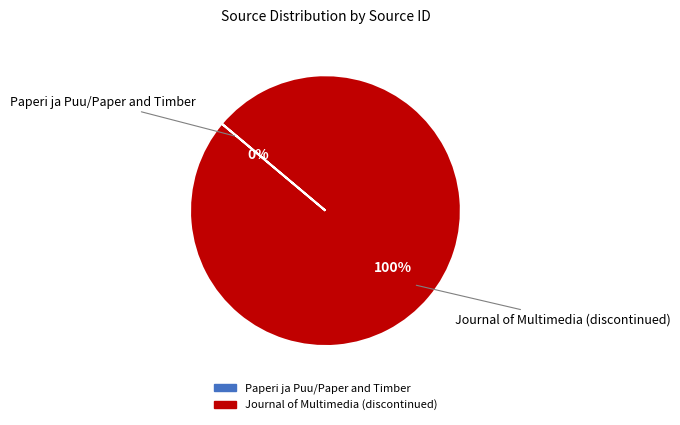

Is Journal of Multimedia (discontinued) the majority of the pie?

Yes